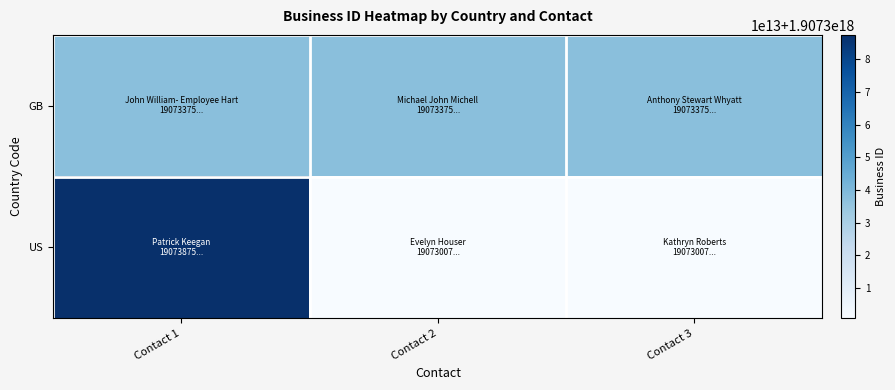

What is the total value across all series at Contact 1?

3814725091193306624